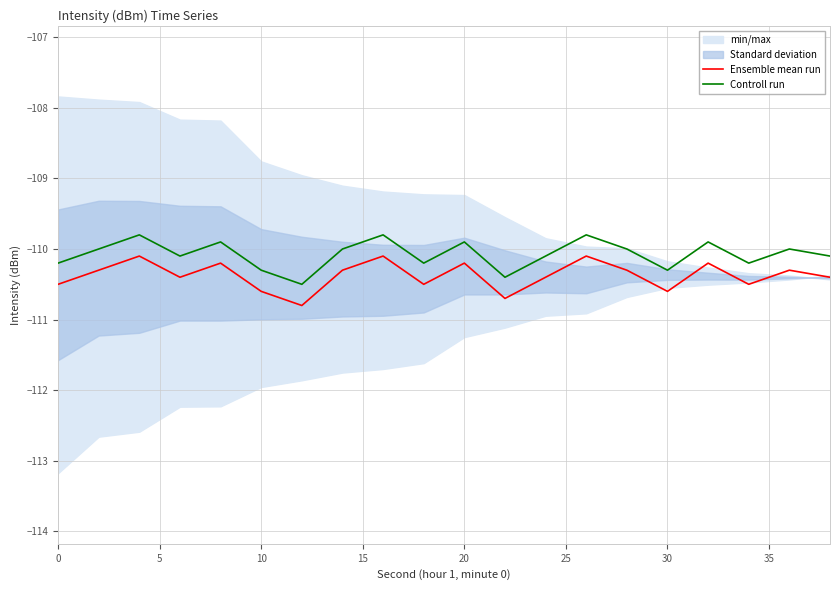

The Ensemble mean run series shows -110.6 at 30. True or false?

True